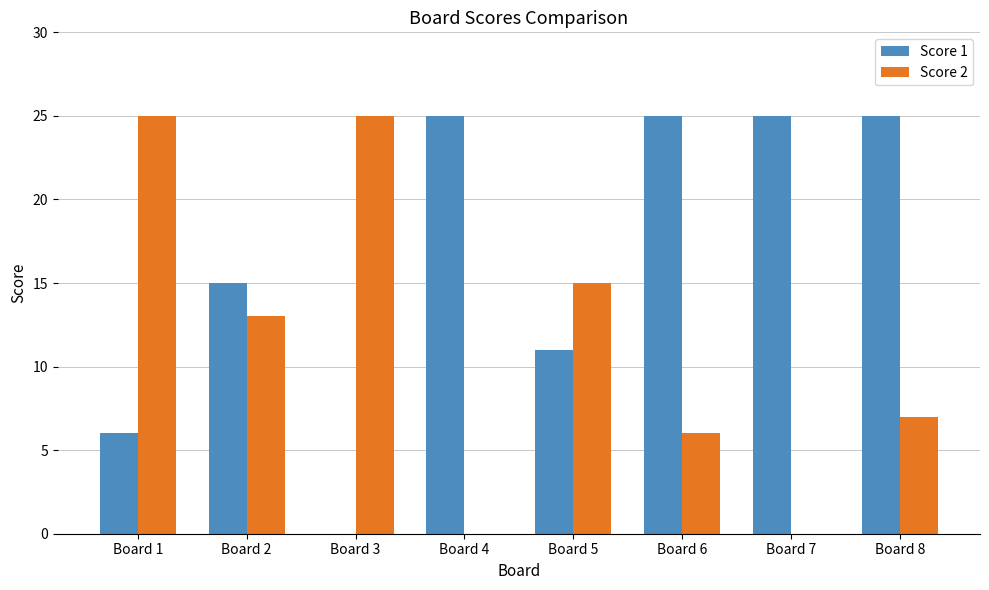

Reading left to right, extract all data points from this chart.

Score 1: 6	15	0	25	11	25	25	25
Score 2: 25	13	25	0	15	6	0	7